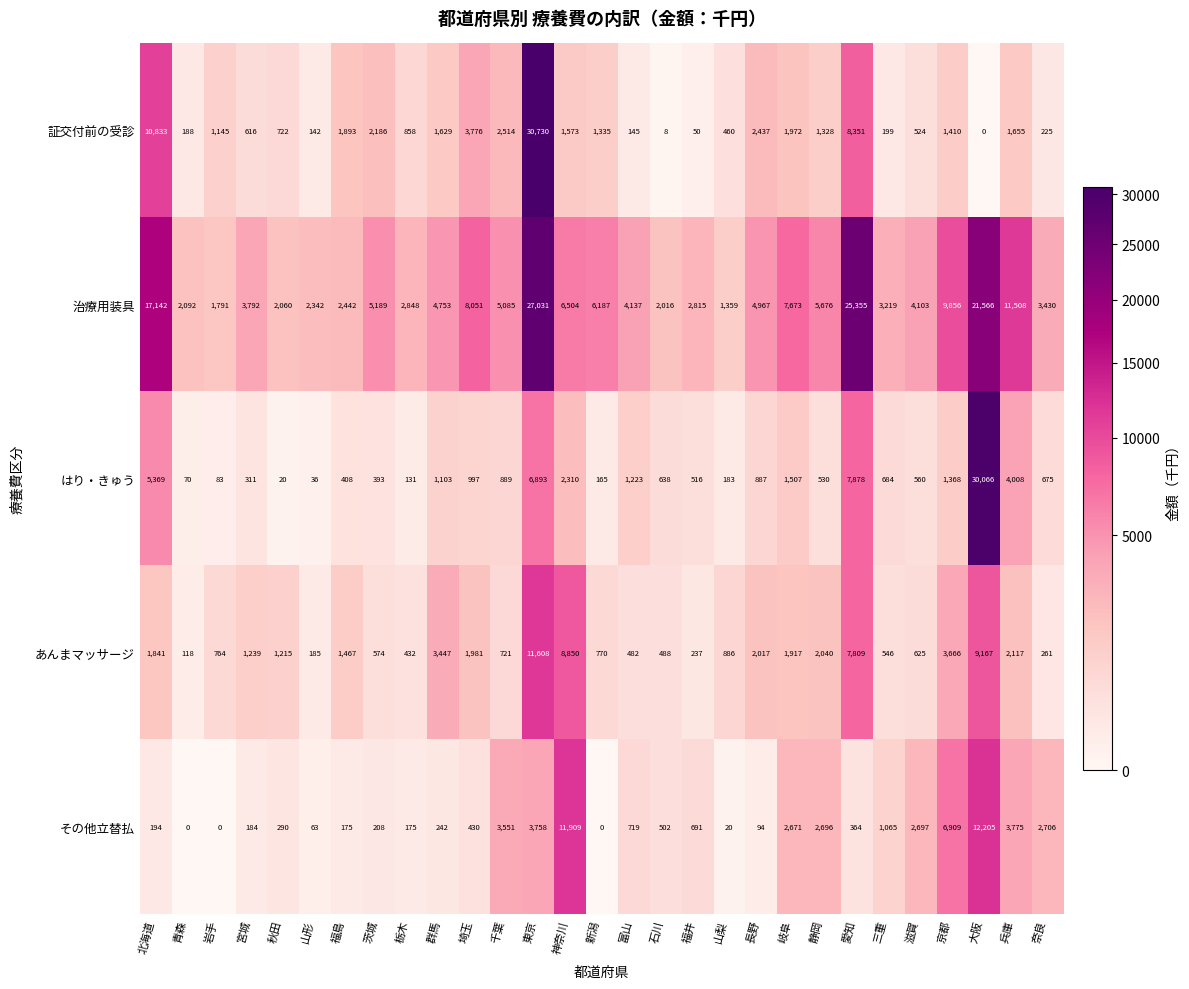

What is the maximum value shown in the chart?

30730